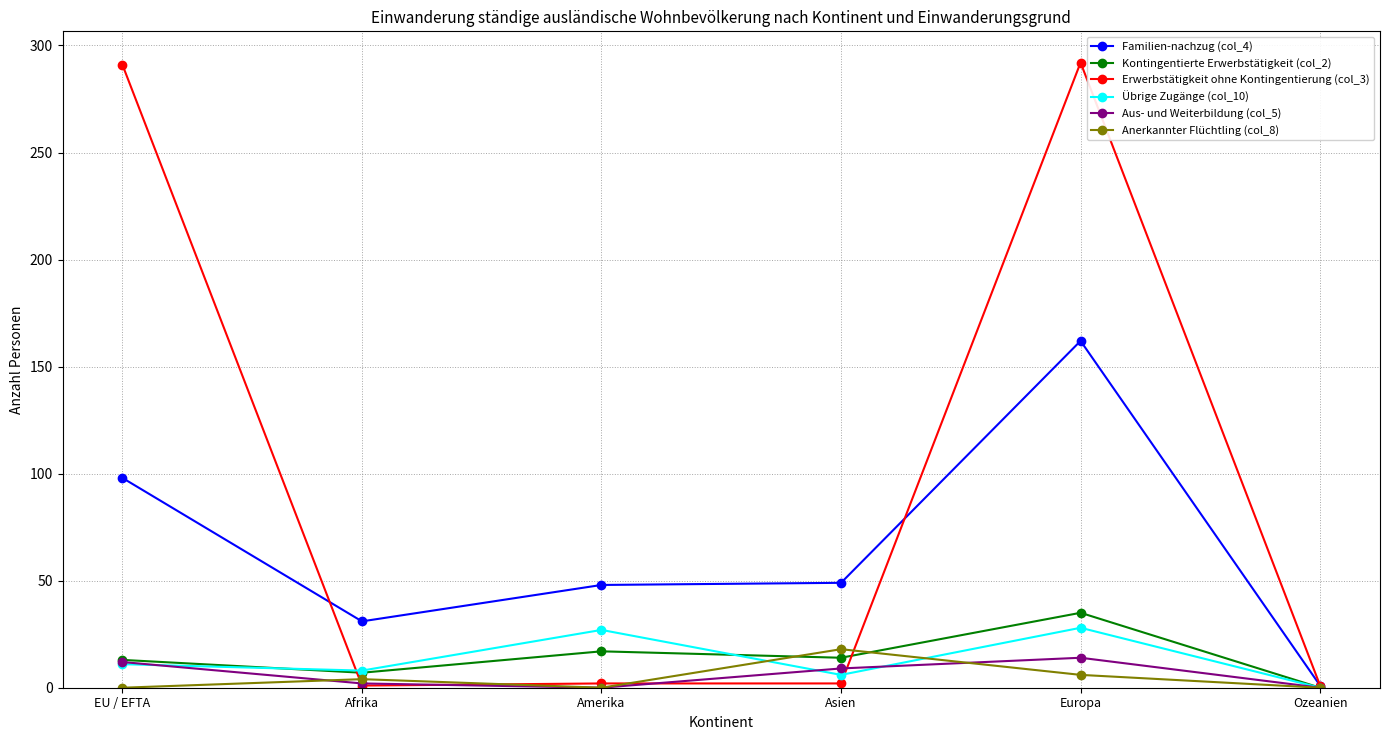

Which series has the widest spread of values?

Erwerbstätigkeit ohne Kontingentierung (col_3)